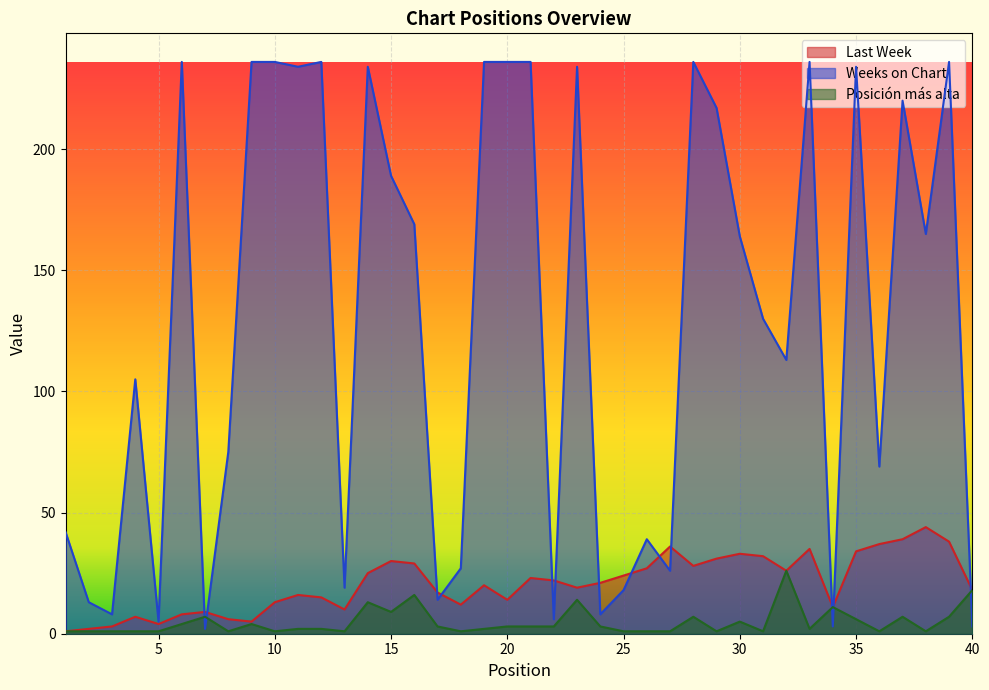

True or false: Posición más alta and Last Week cross at least once.

False